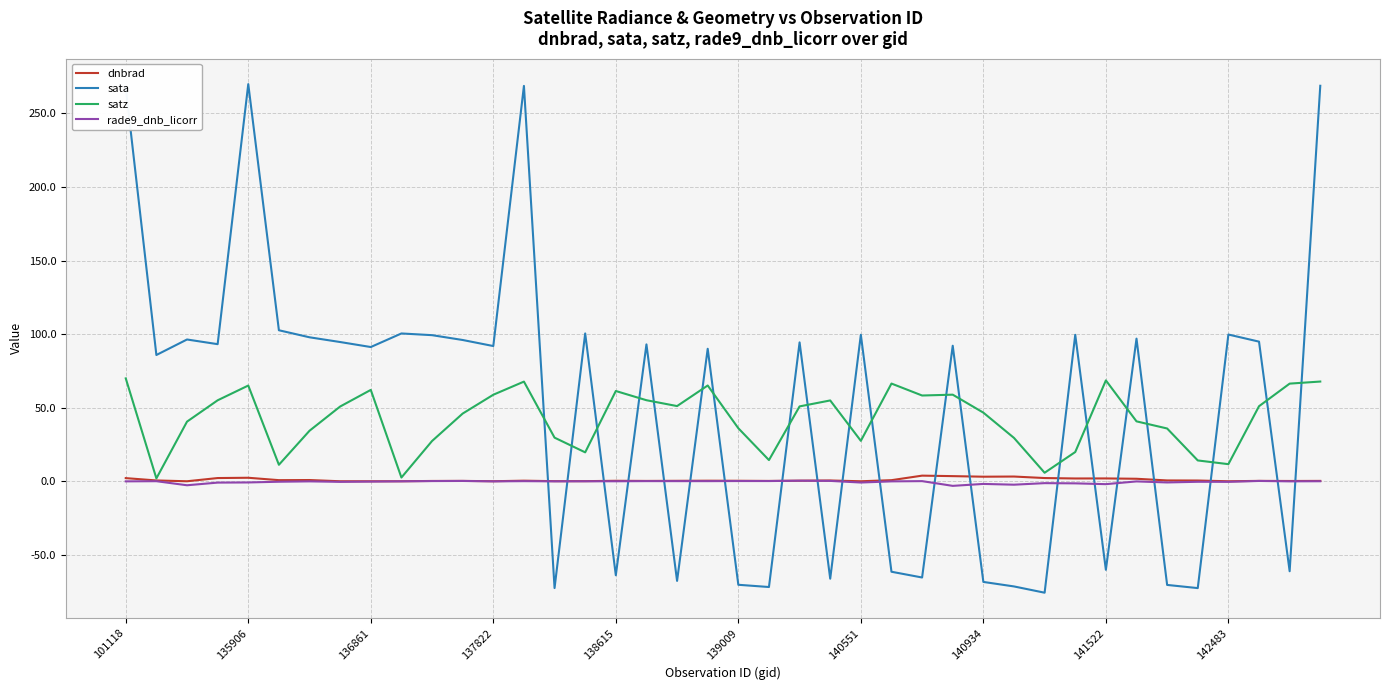

What is the maximum value shown in the chart?

269.9